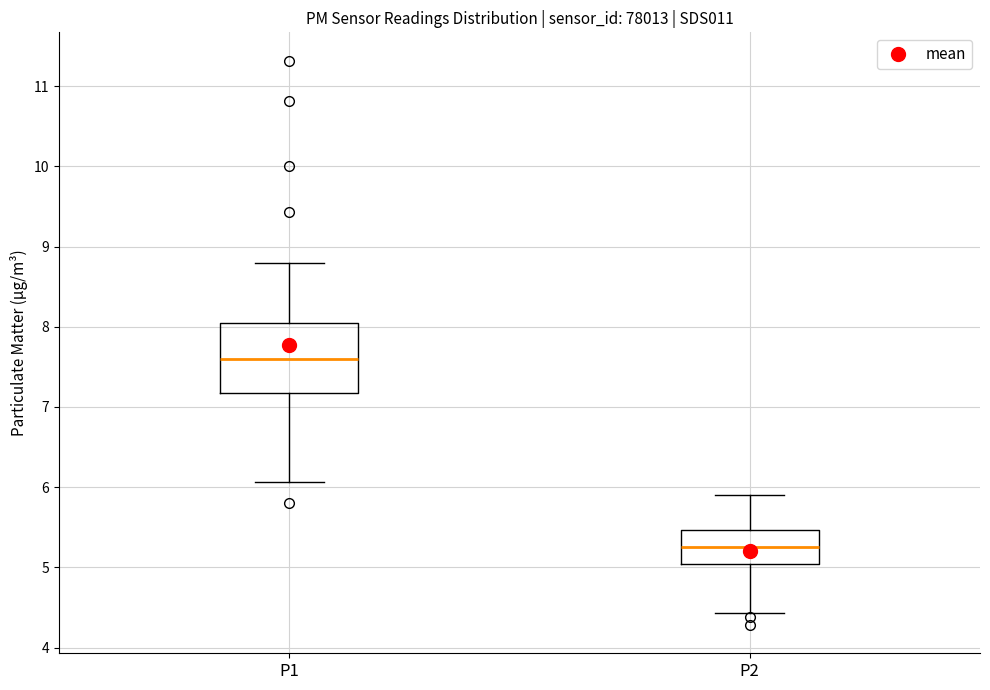

Reading left to right, read every box against the y-axis: the position of its median line, the range the box covers, and the ends of its whiskers. The values are not printed on the chart, so give them approximately, as read against the axis.

P1: median 7.6, box 7.2 to 8.1, whiskers 6.1 to 8.8
P2: median 5.3, box 5.0 to 5.5, whiskers 4.4 to 5.9